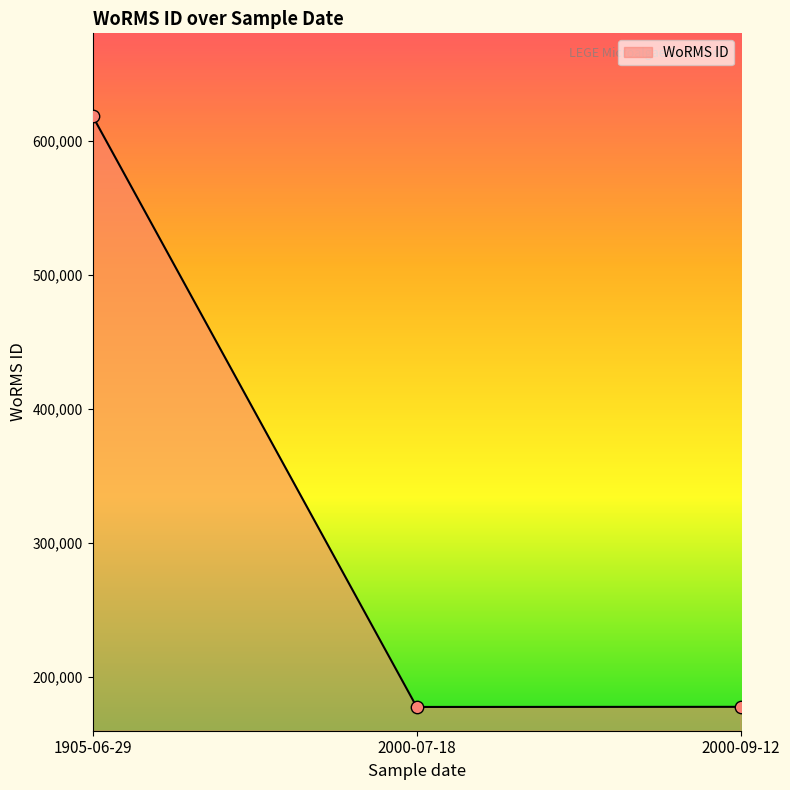

What is the change in value from 1905-06-29 to 2000-07-18?

-441235